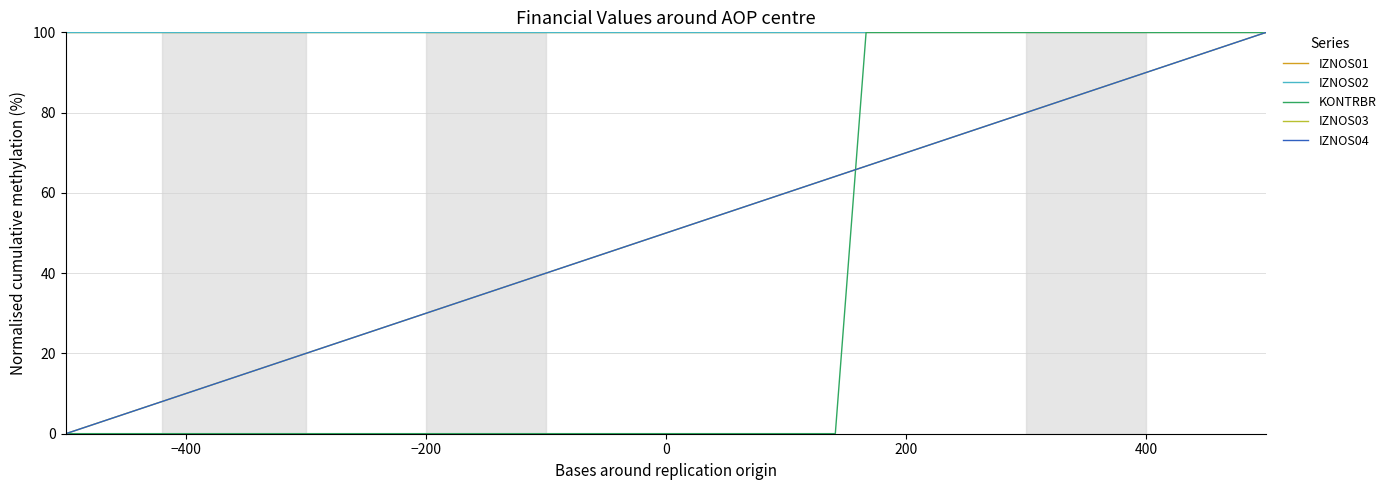

Does the chart display data point markers on the line(s)?

No